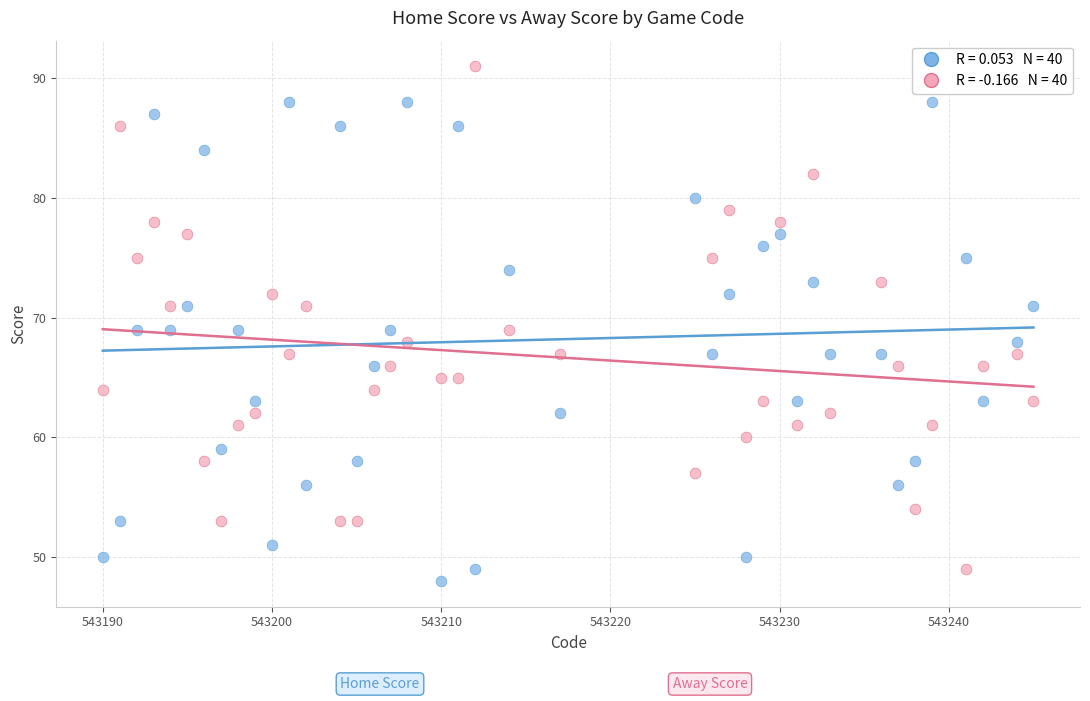

Across all data points, what is the range of Y values (max minus min)?

43